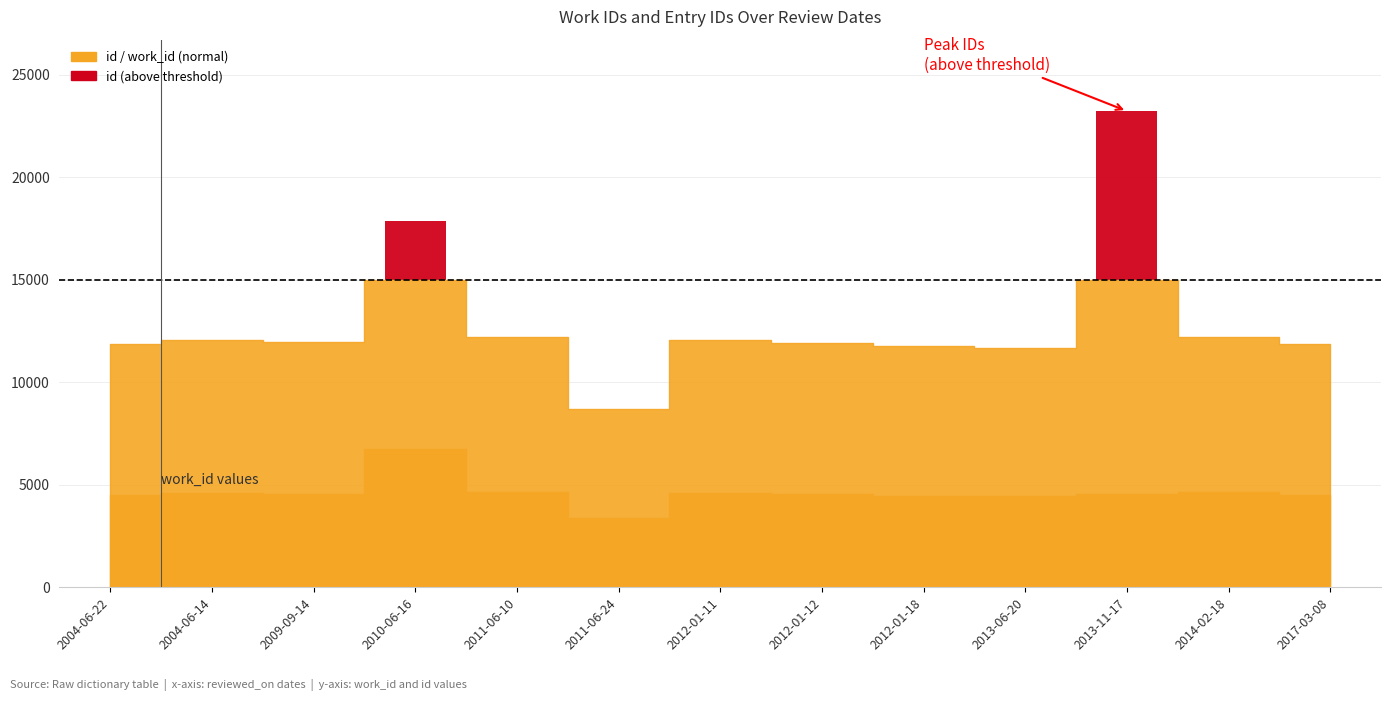

Where does the work_id series first go above 4543?

2004-06-14